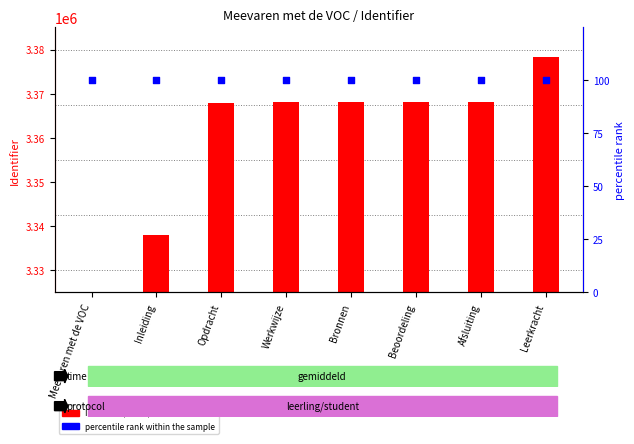

Which series contains the highest Y value?

Identifier (count)